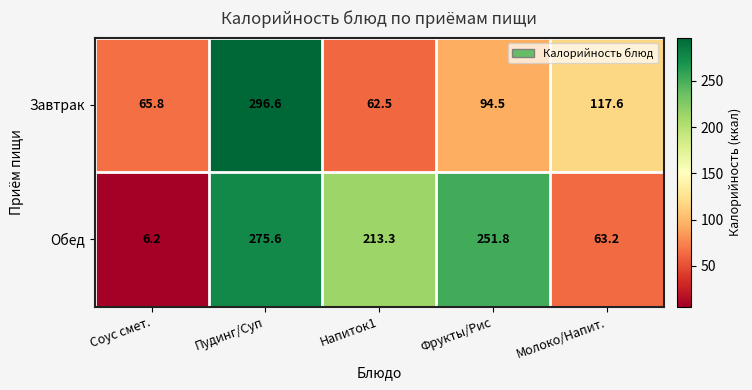

The Завтрак series shows 65.8 at Соус смет.. True or false?

True